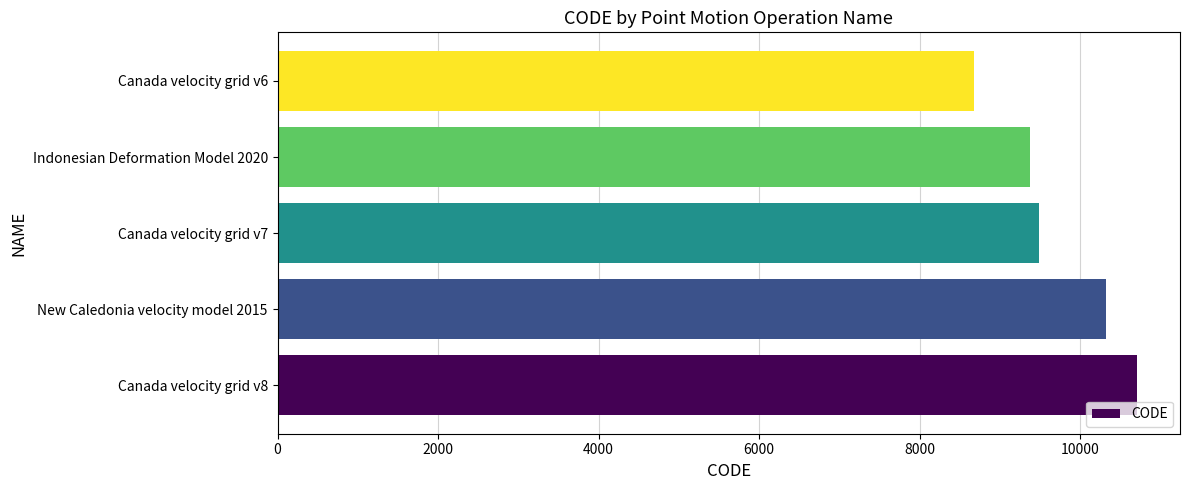

List the labels in order of value, largest first.

Canada velocity grid v8, New Caledonia velocity model 2015, Canada velocity grid v7, Indonesian Deformation Model 2020, Canada velocity grid v6